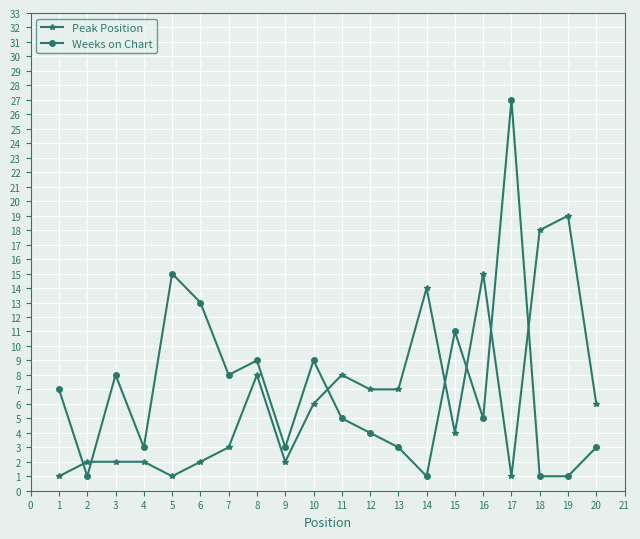

Rank the series by their maximum value, from lowest to highest.

Peak Position, Weeks on Chart